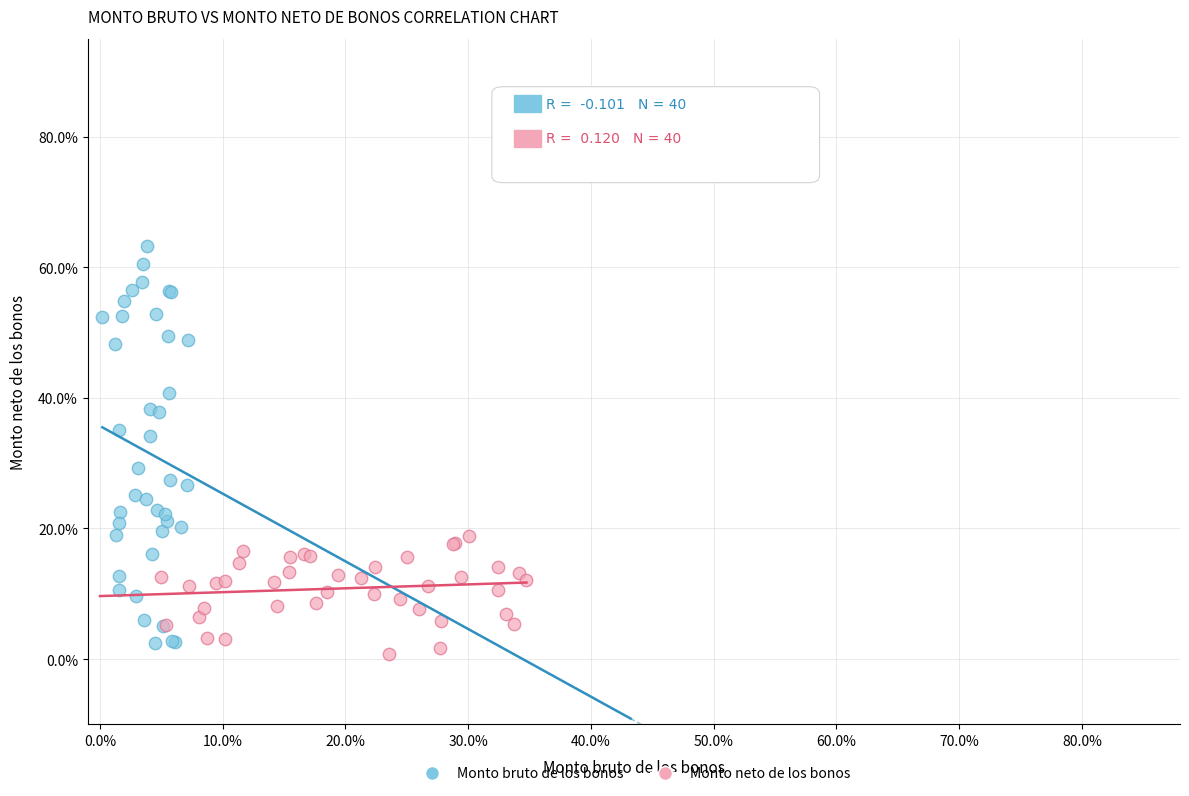

Which series reaches the maximum Y coordinate?

Monto bruto de los bonos